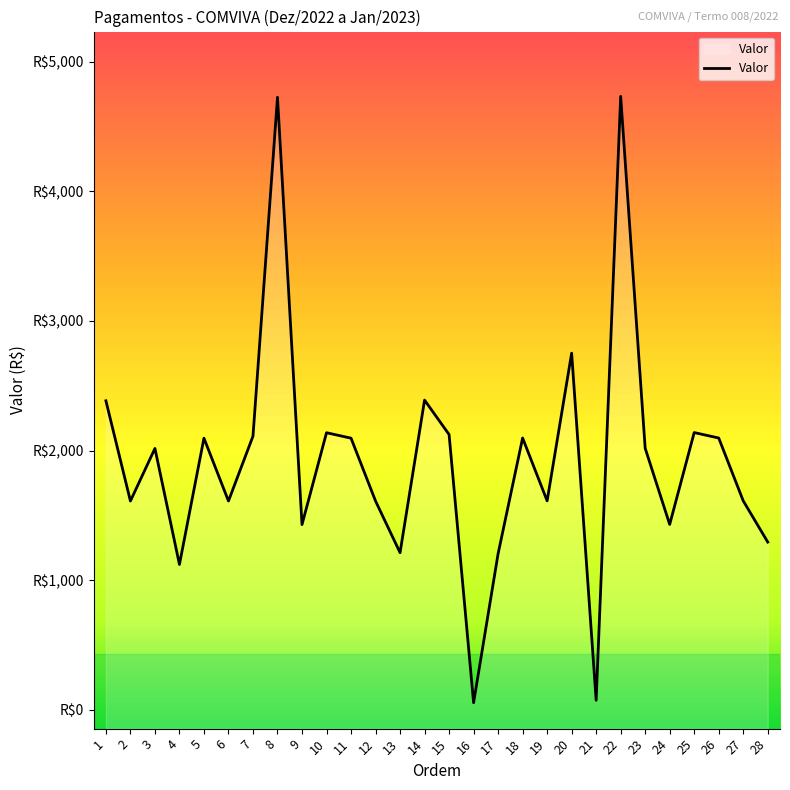

What is the value of the 6th point from the left?

1610.7